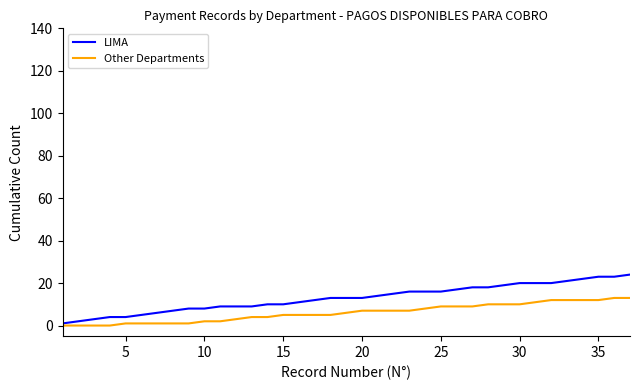

What is the average value of the LIMA series?

13